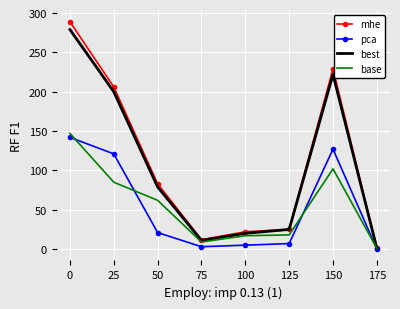

Which category has the lowest value in the best series?

175